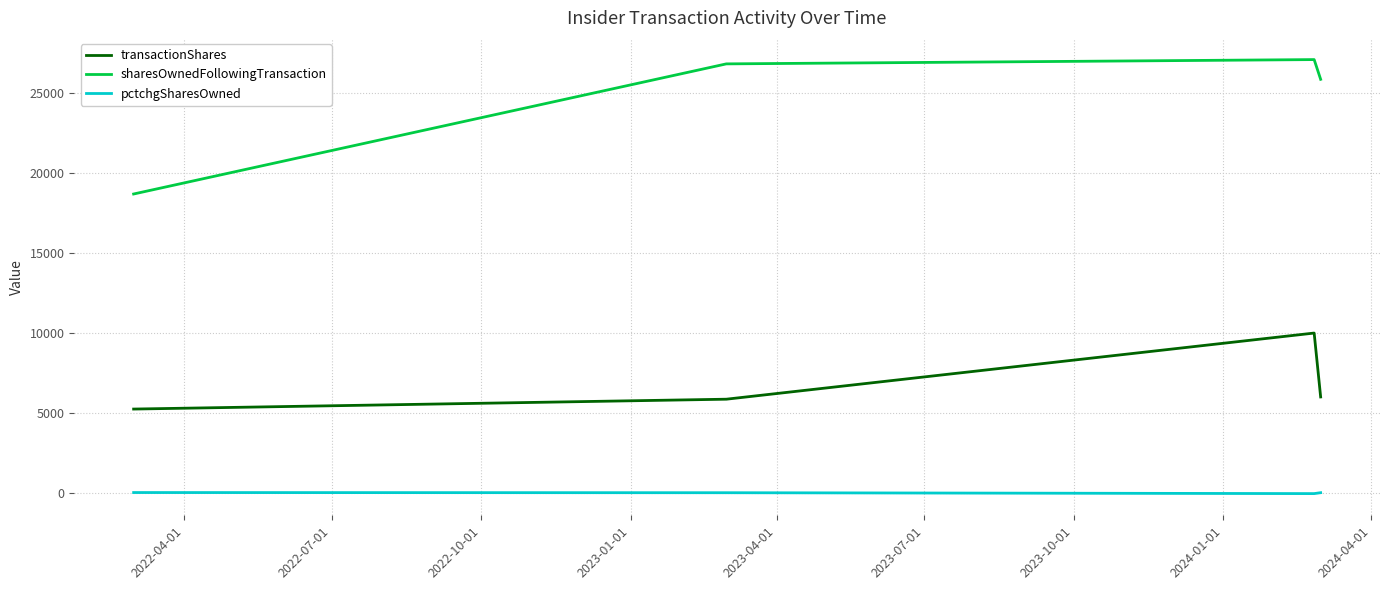

What is the maximum value shown in the chart?

27080